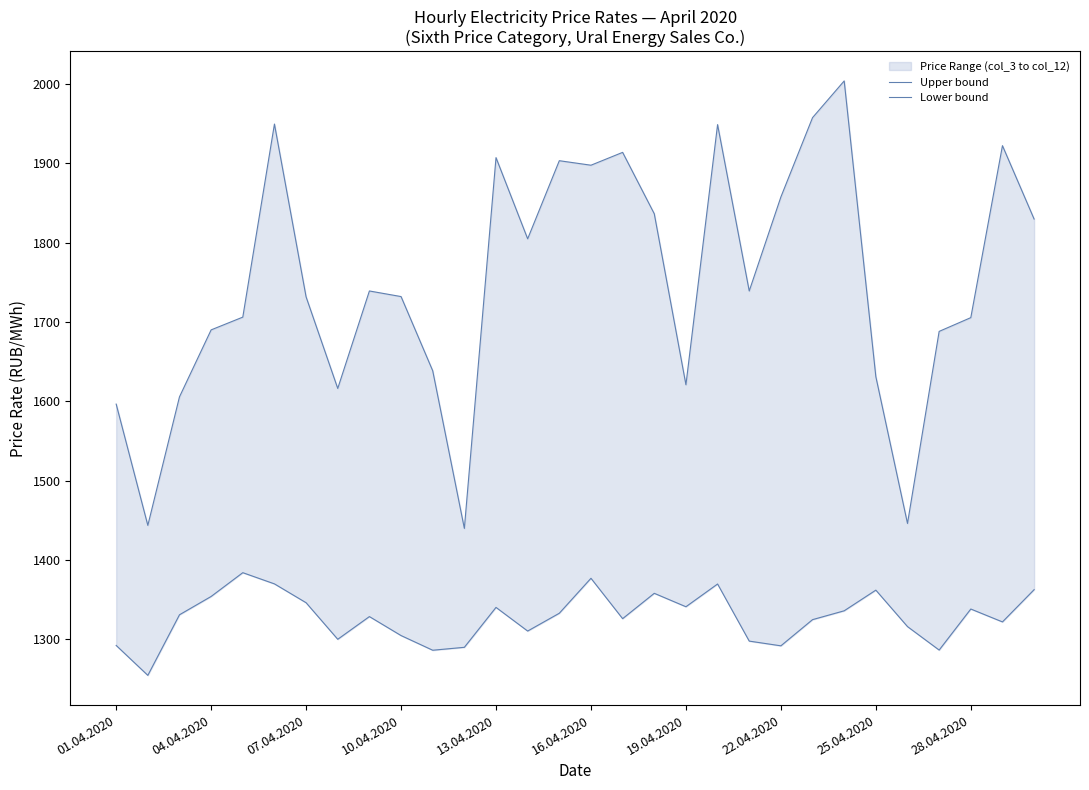

What position from the left is 04.04.2020?

2